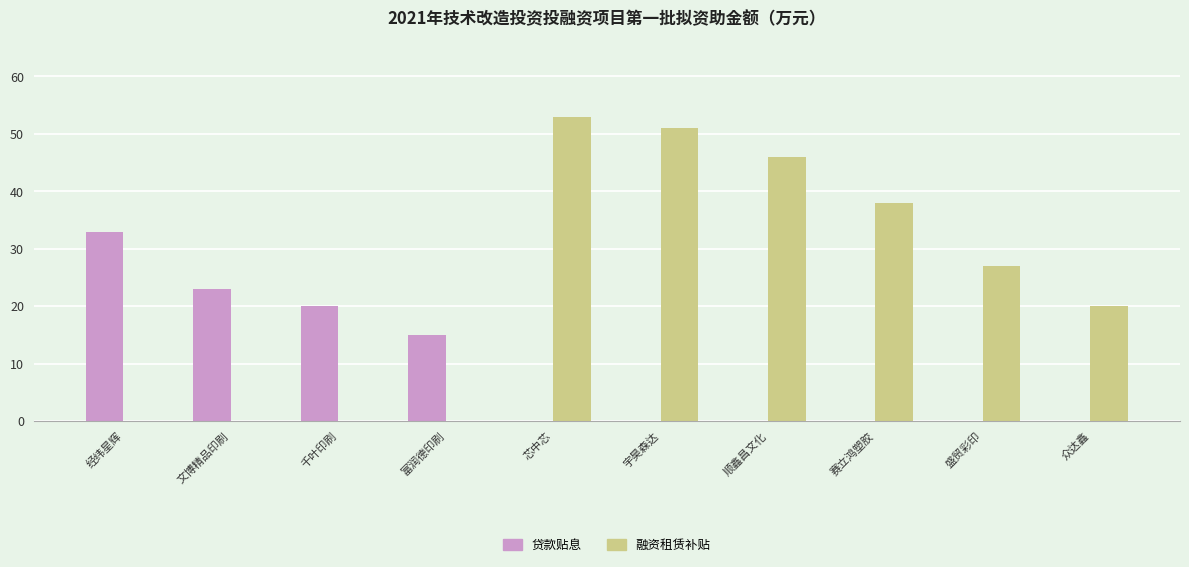

Where does the 融资租赁补贴 series first go above 27?

芯中芯